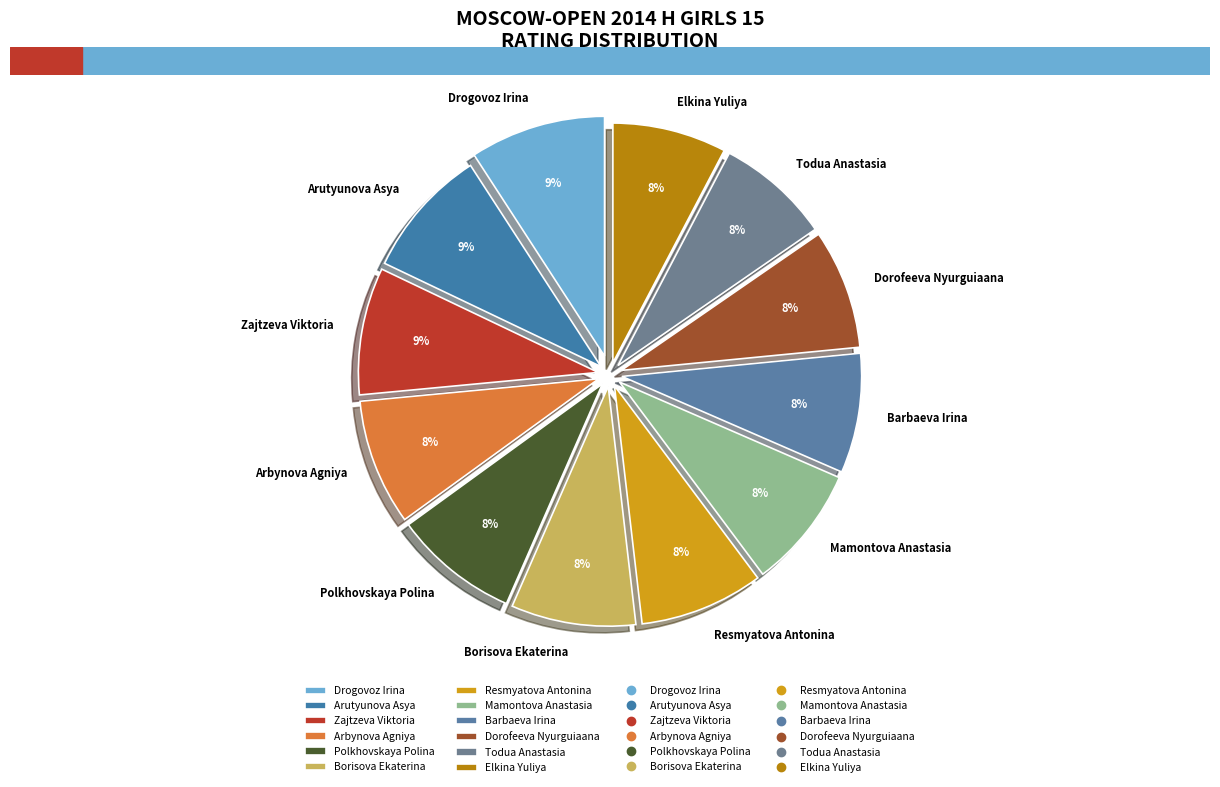

To the nearest percent, what is the combined percentage of Mamontova Anastasia and Arutyunova Asya?

17%